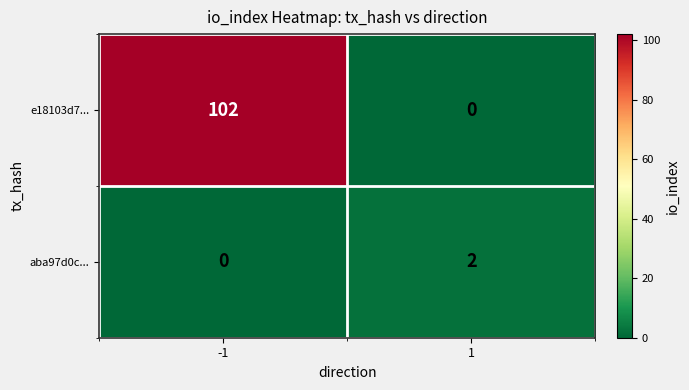

Which series has the widest spread of values?

e18103d7...